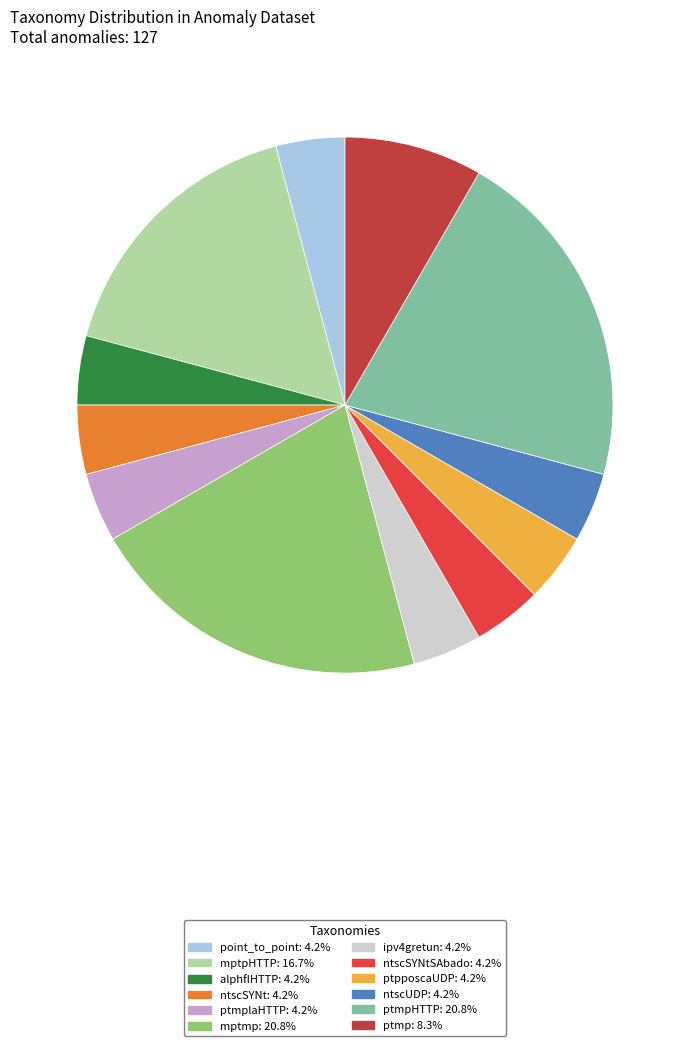

Is there a majority slice in this chart?

No